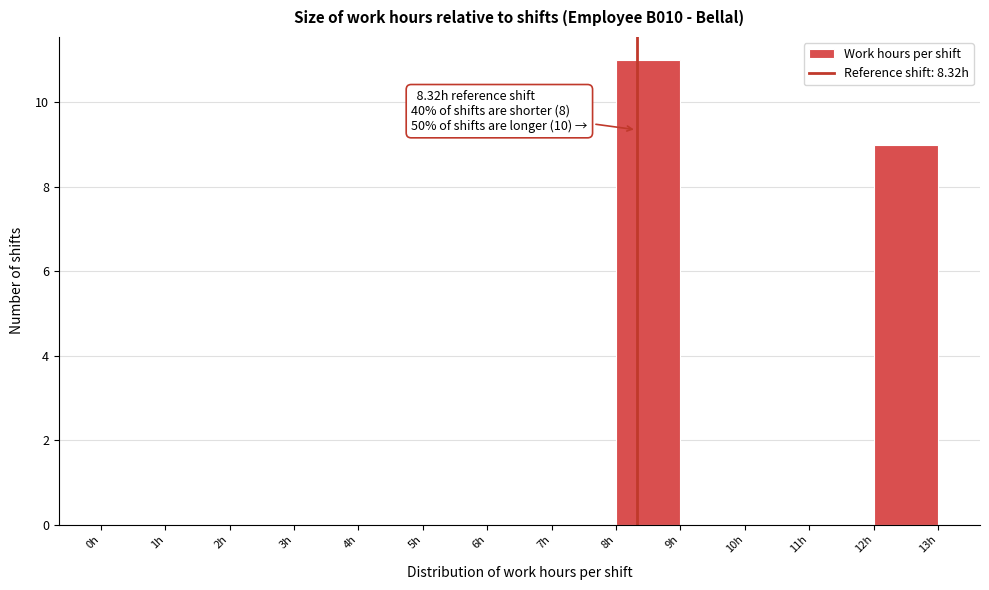

Which range on the x-axis has the tallest bar?

8 to 9